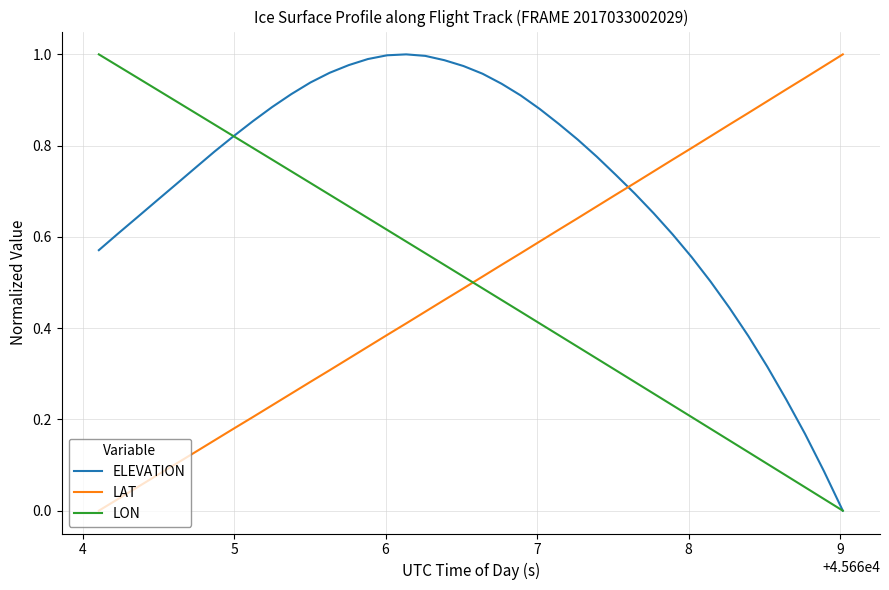

Which series has the largest total across all categories?

ELEVATION